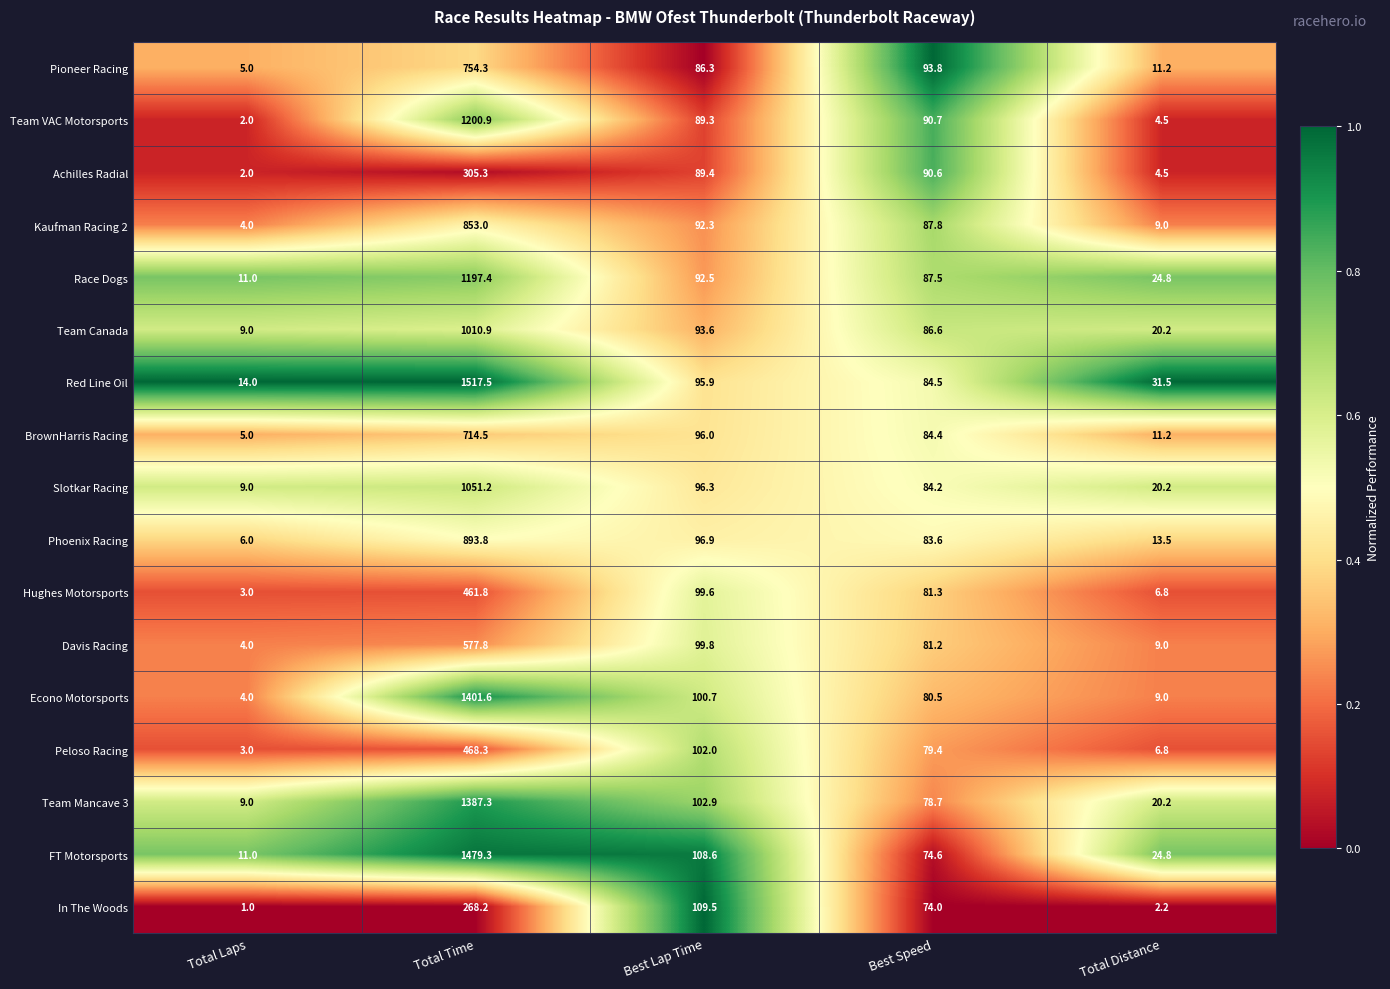

How many distinct data groups are displayed?

17